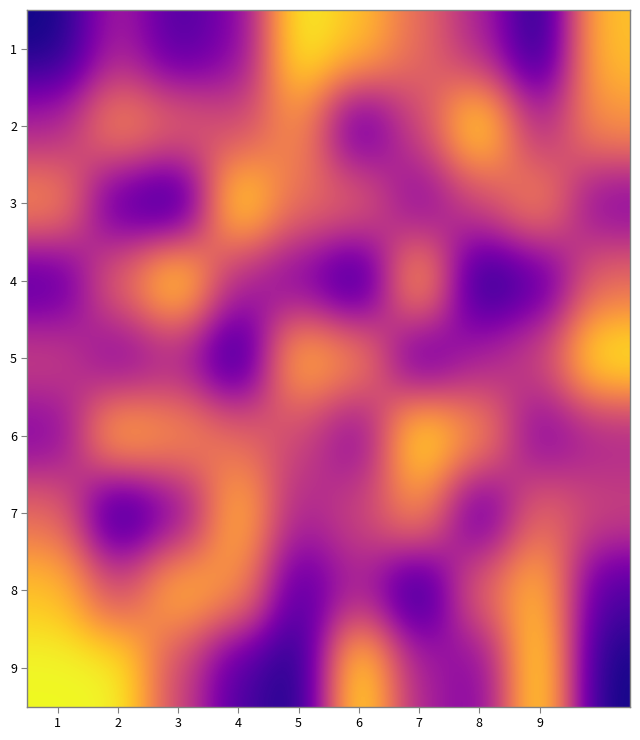

Reading right to left, transcribe all the data shown in this chart.

1: 8	1	4	6	8	9	3	2	4	1
2: 7	4	9	5	2	7	5	6	7	4
3: 3	7	5	3	6	6	9	1	2	7
4: 6	2	1	8	1	3	4	9	6	2
5: 9	5	4	2	7	8	1	4	3	5
6: 4	3	7	9	3	5	6	7	8	3
7: 5	6	2	7	5	4	8	3	1	6
8: 2	8	6	1	4	2	7	8	5	8
9: 1	9	3	4	9	1	2	5	9	9